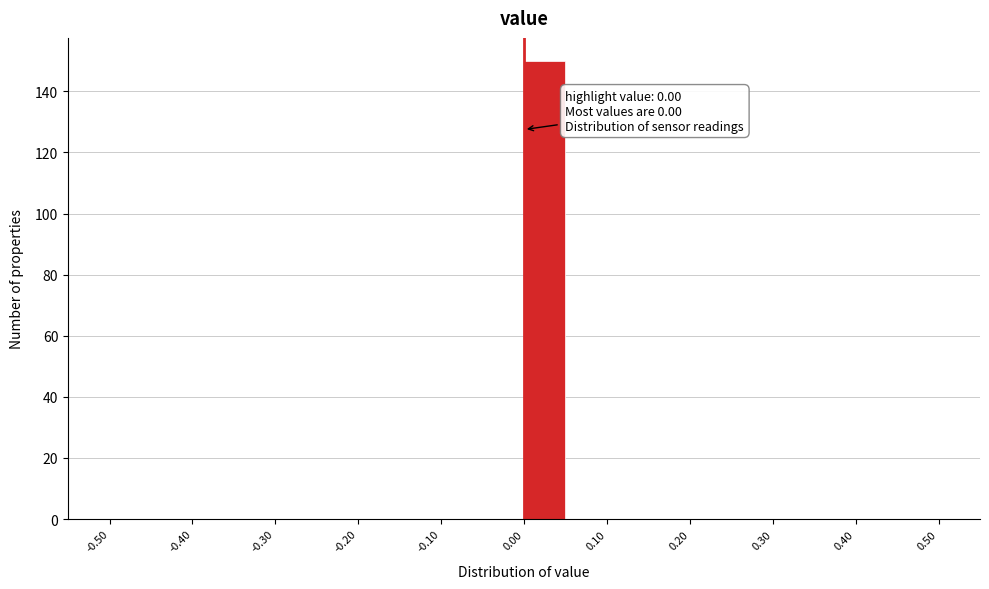

Over which range of the x-axis is the bar tallest?

0.00 to 0.05